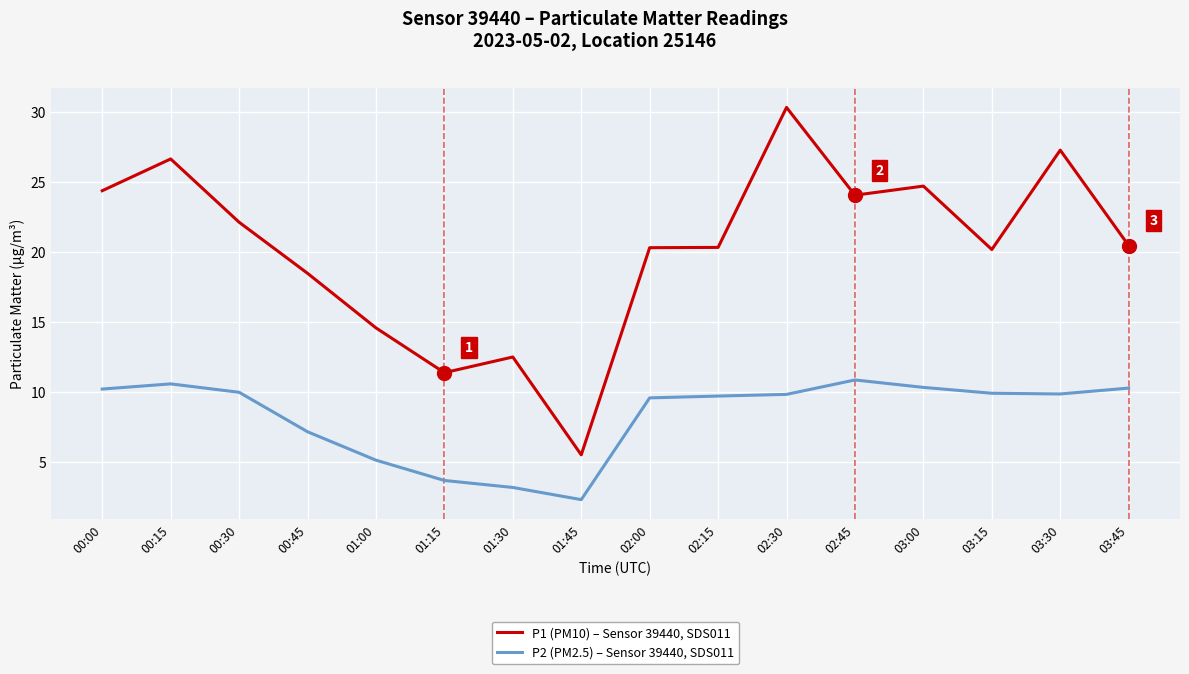

Rank the series at 01:00 from lowest to highest value.

P2 (PM2.5) – Sensor 39440, SDS011, P1 (PM10) – Sensor 39440, SDS011